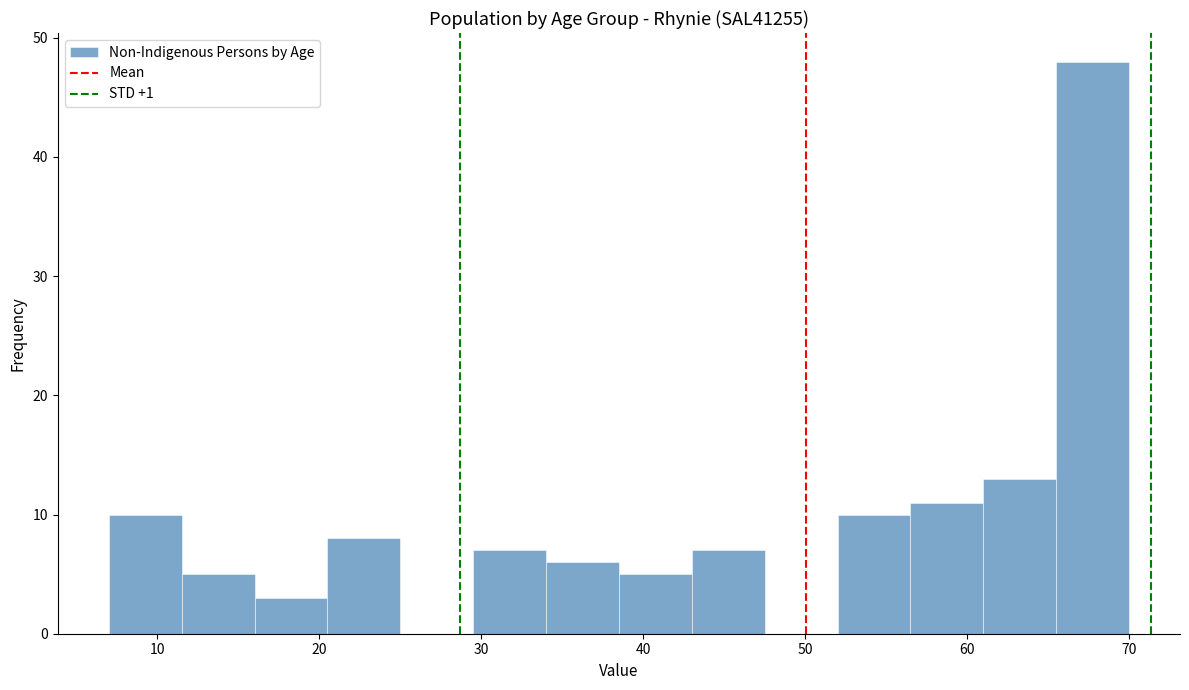

Over which range of the x-axis is the bar tallest?

65.5 to 70.0